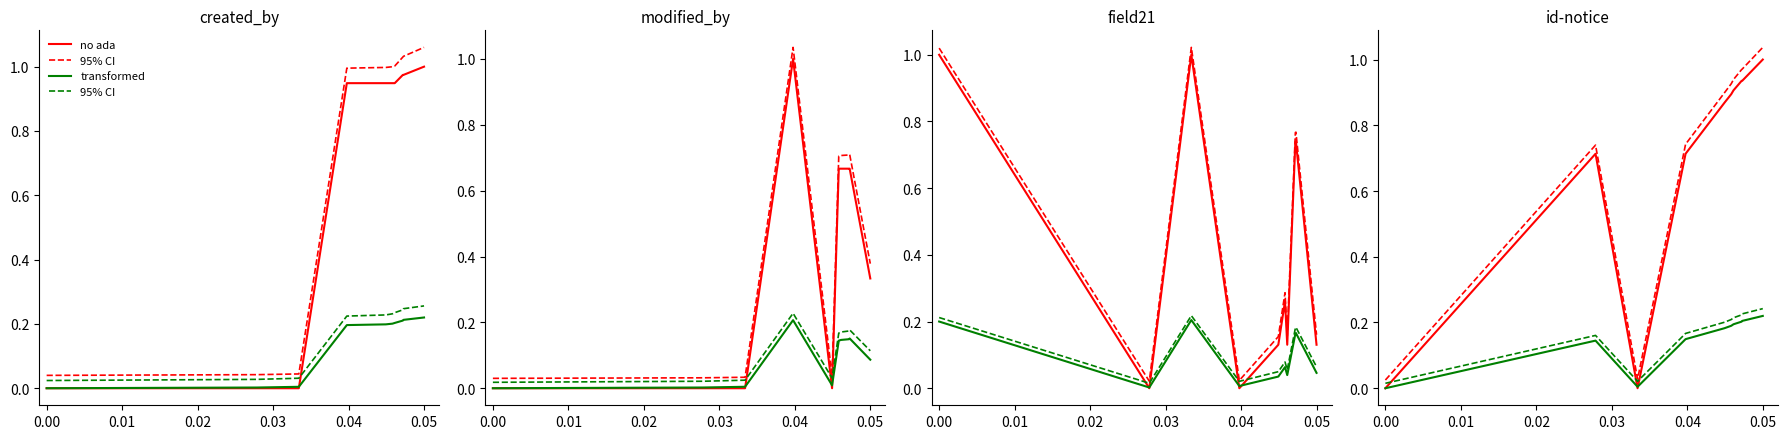

What is the greatest value displayed?

1.0